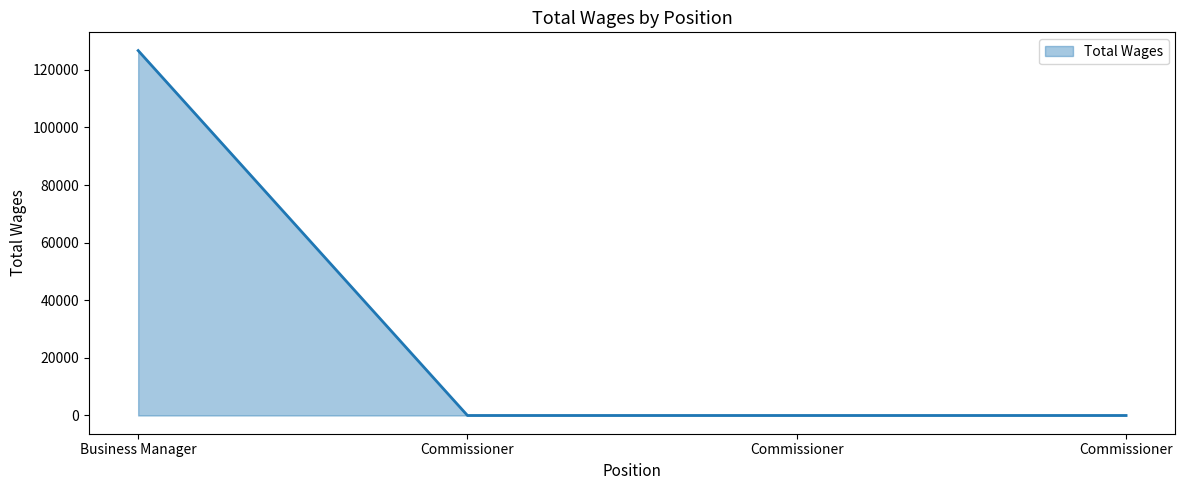

How many categories are shown in the chart?

4